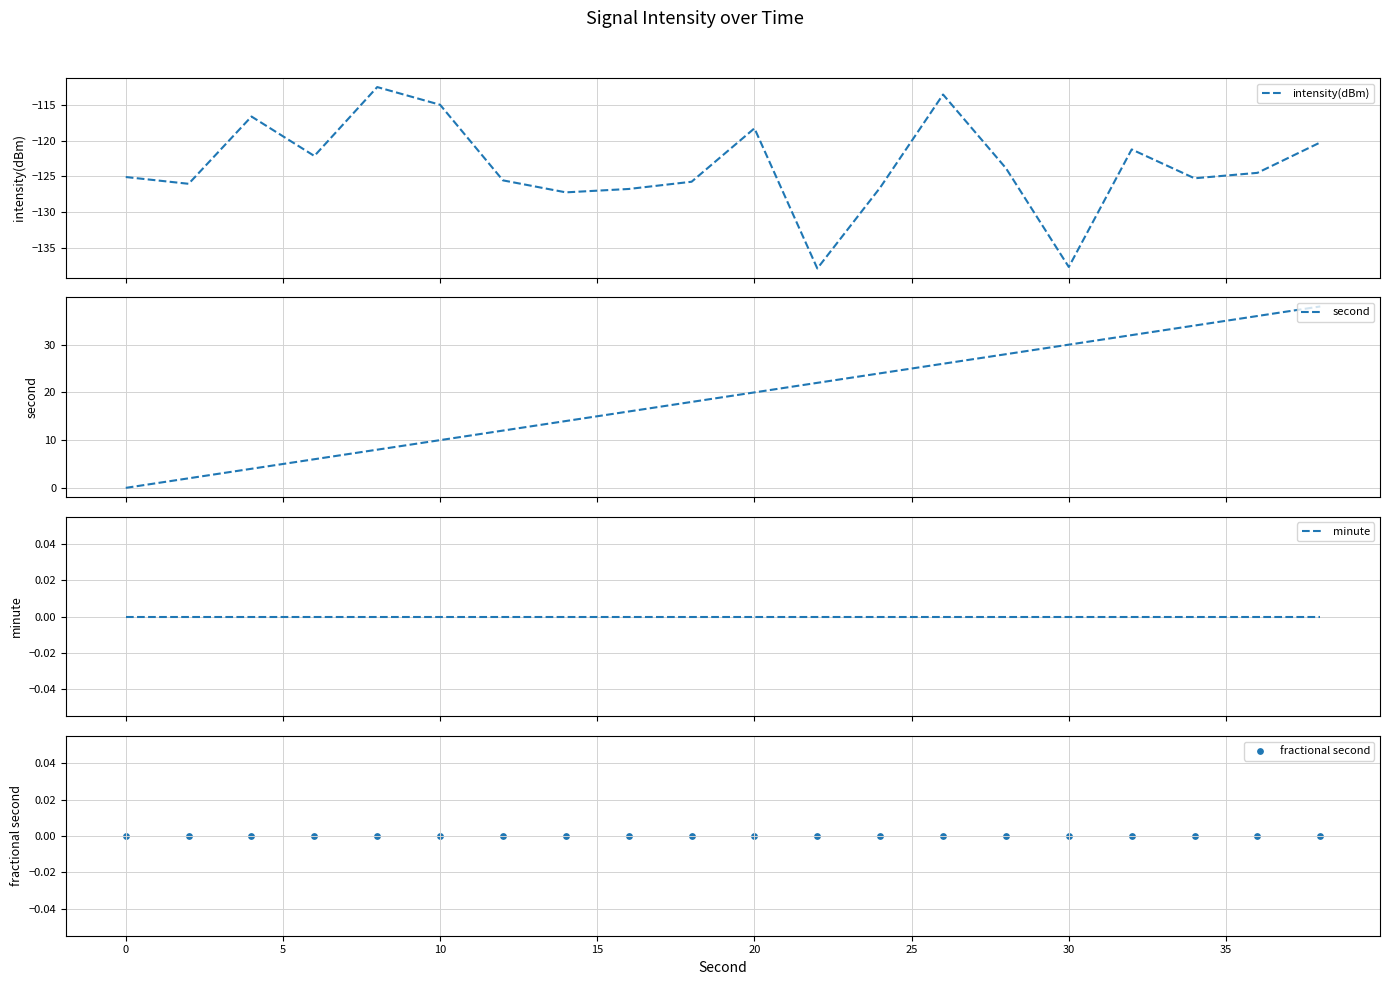

Which series has the widest spread of Y values?

second